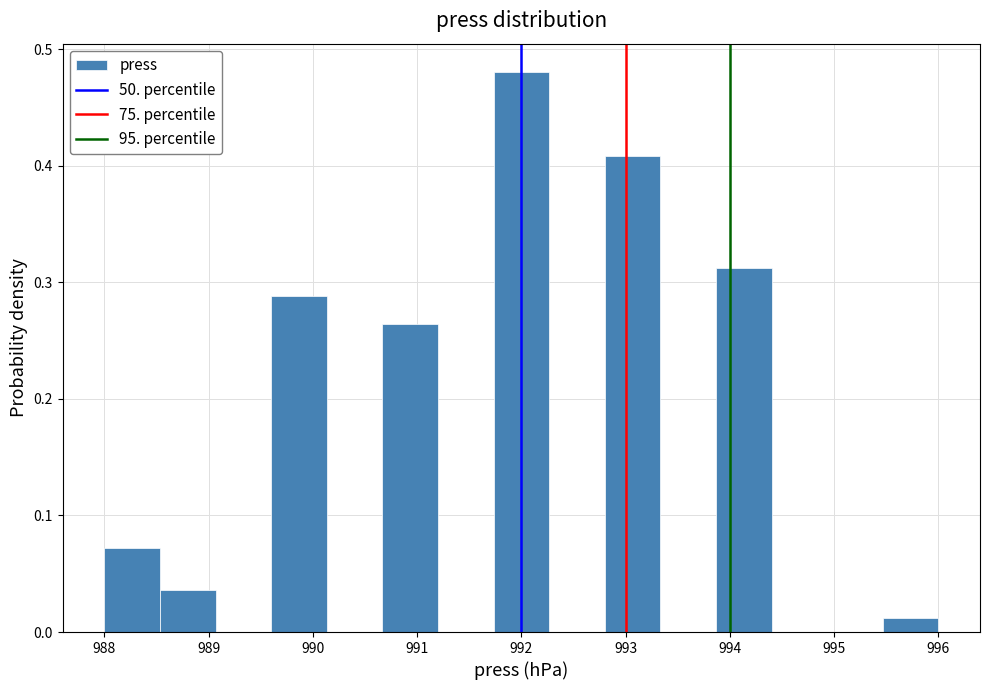

Reading left to right, transcribe this chart: for each bar, give the range it covers on the x-axis and its height. Neither the bar edges nor the heights are printed on the chart, so give them approximately, as read against the axes.

988.0 to 988.5: 0.07
988.5 to 989.1: 0.04
989.1 to 989.6: 0
989.6 to 990.1: 0.29
990.1 to 990.7: 0
990.7 to 991.2: 0.26
991.2 to 991.7: 0
991.7 to 992.3: 0.48
992.3 to 992.8: 0
992.8 to 993.3: 0.41
993.3 to 993.9: 0
993.9 to 994.4: 0.31
994.4 to 994.9: 0
994.9 to 995.5: 0
995.5 to 996.0: 0.01